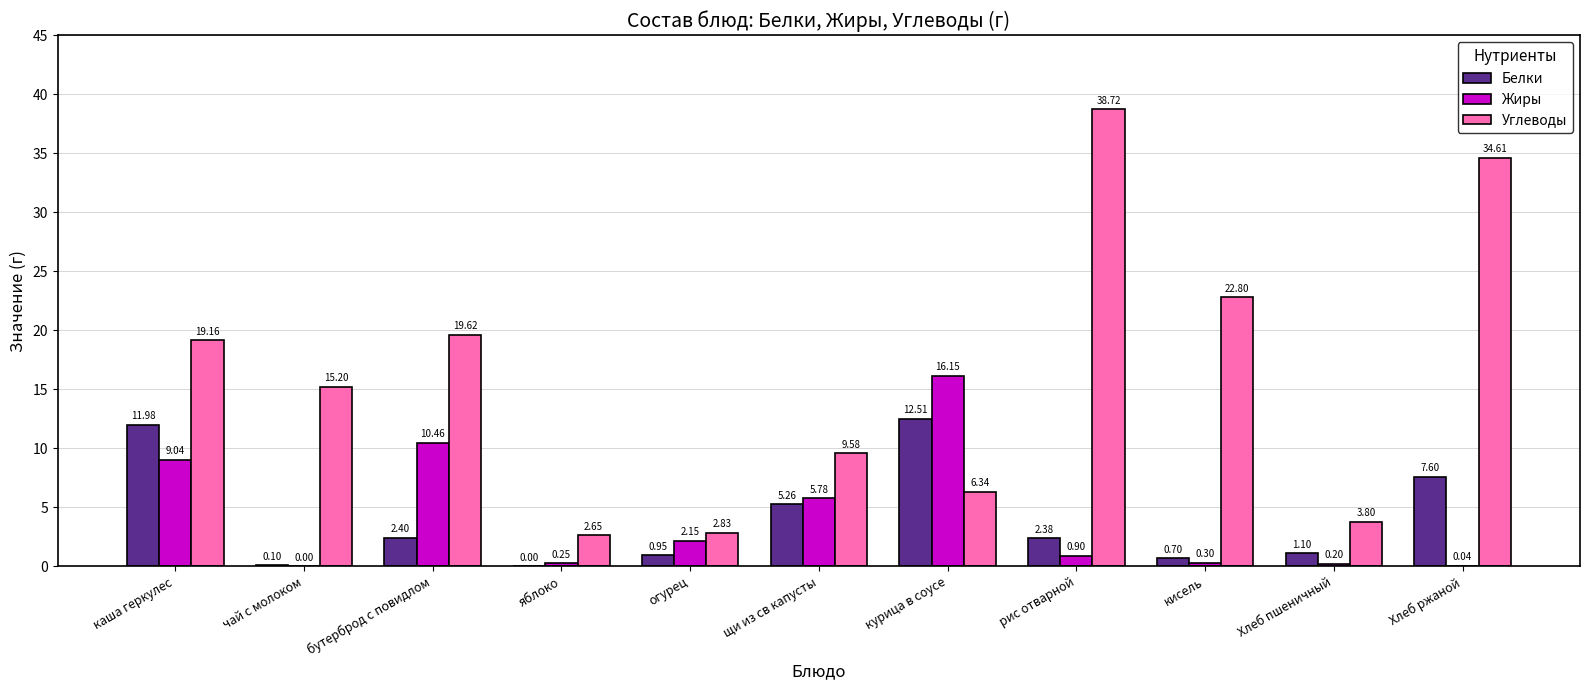

Which series has the largest total across all categories?

Углеводы